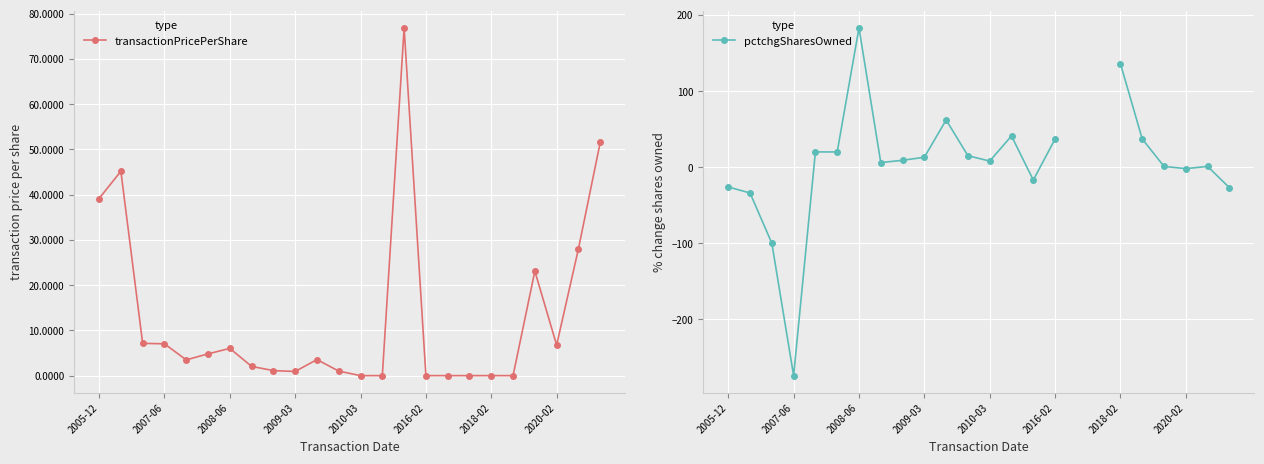

What is the maximum value shown in the chart?

183.0